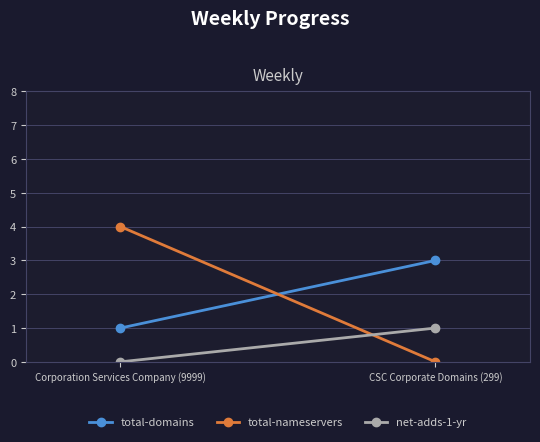

How many data points in total-nameservers are less than 4?

1